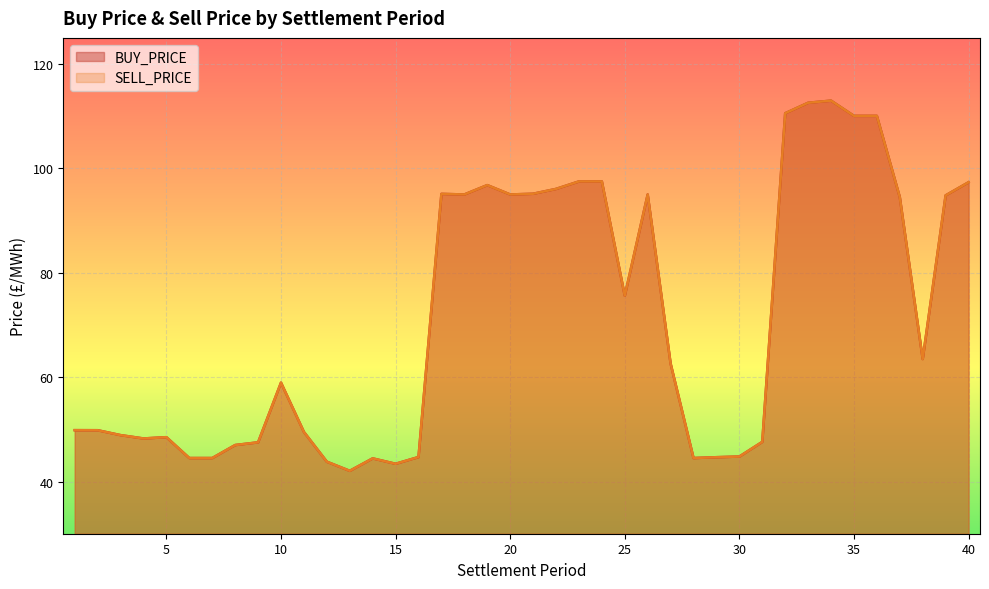

Is it true that SELL_PRICE equals 142.9 at 26?

False